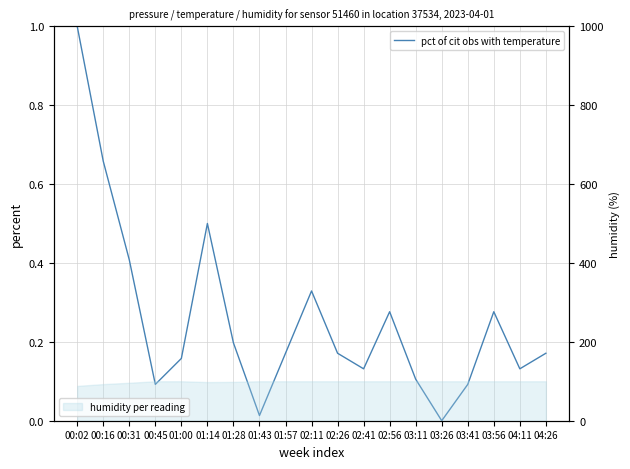

At which category does the chart reach its minimum across all series?

03:26